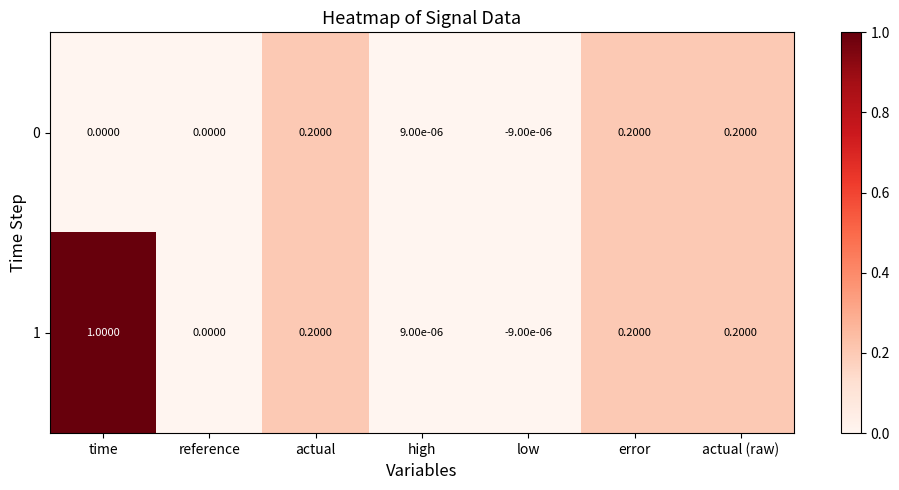

What is the total value across all series at actual (raw)?

0.4